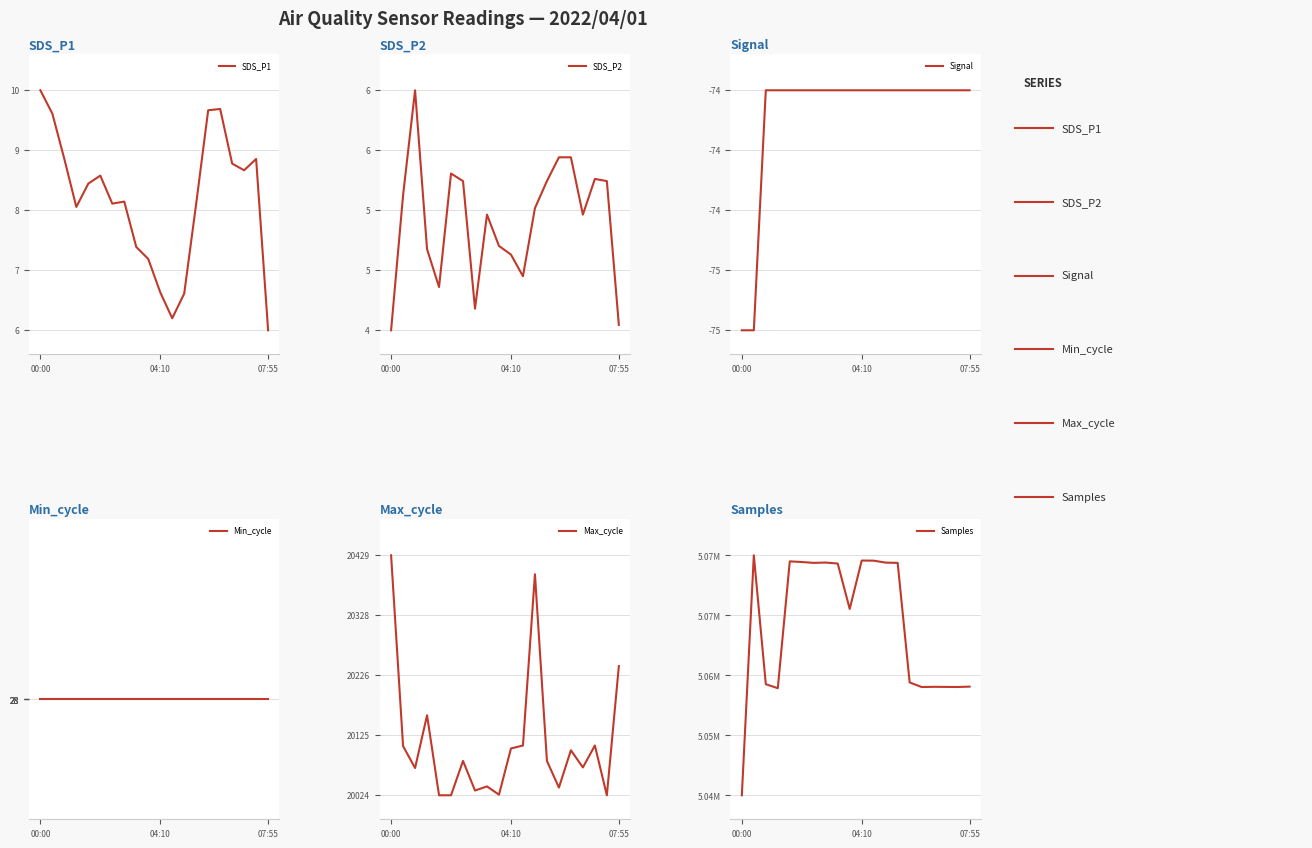

What is the label of the 13th point from the left?

12